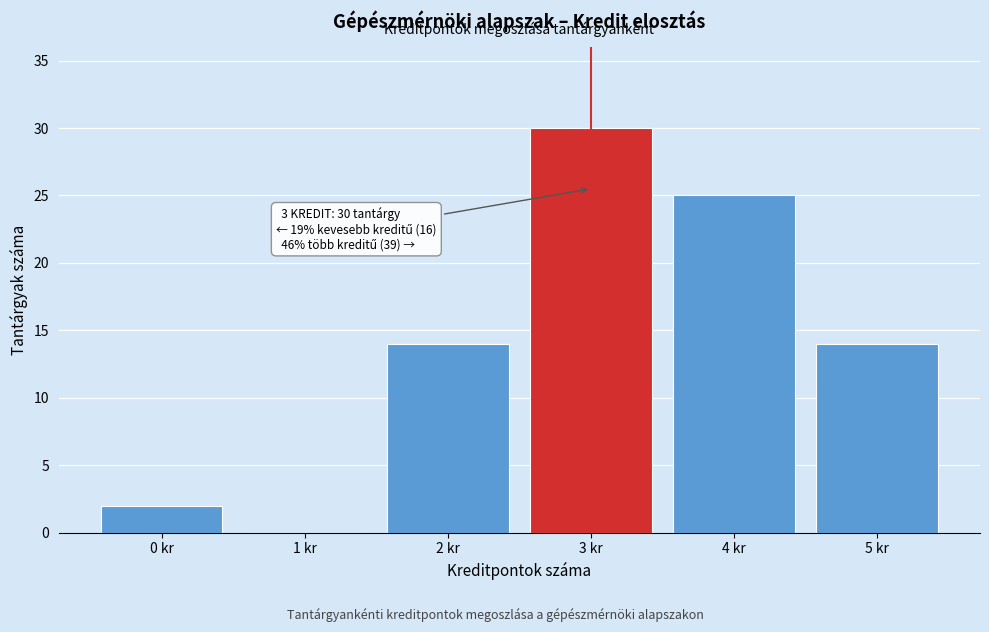

Reading left to right, list all the values displayed in this chart.

0 kr=2	1 kr=0	2 kr=14	3 kr=30	4 kr=25	5 kr=14